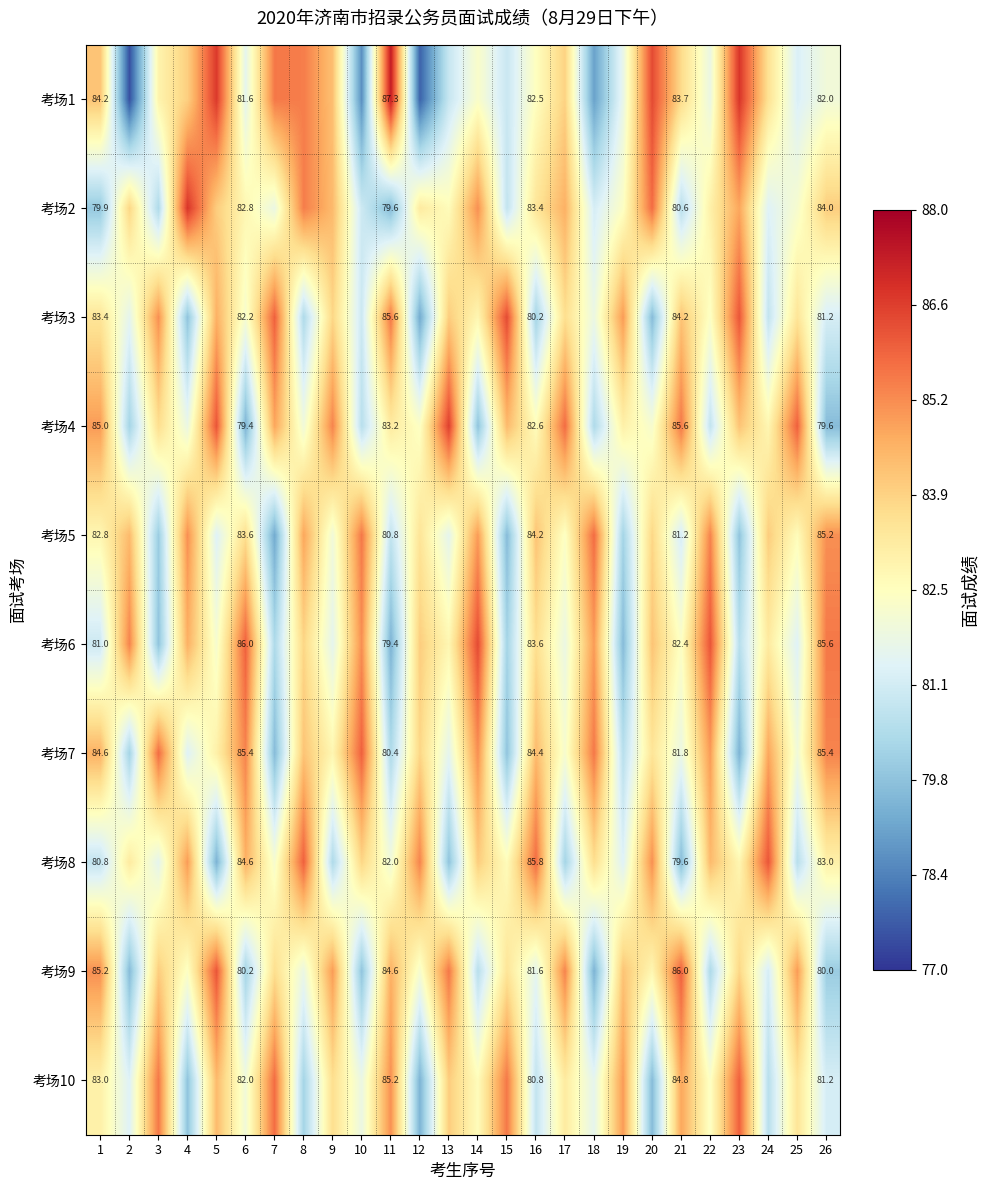

What is the sum of the 考场7 values at 10 and 13?

167.6